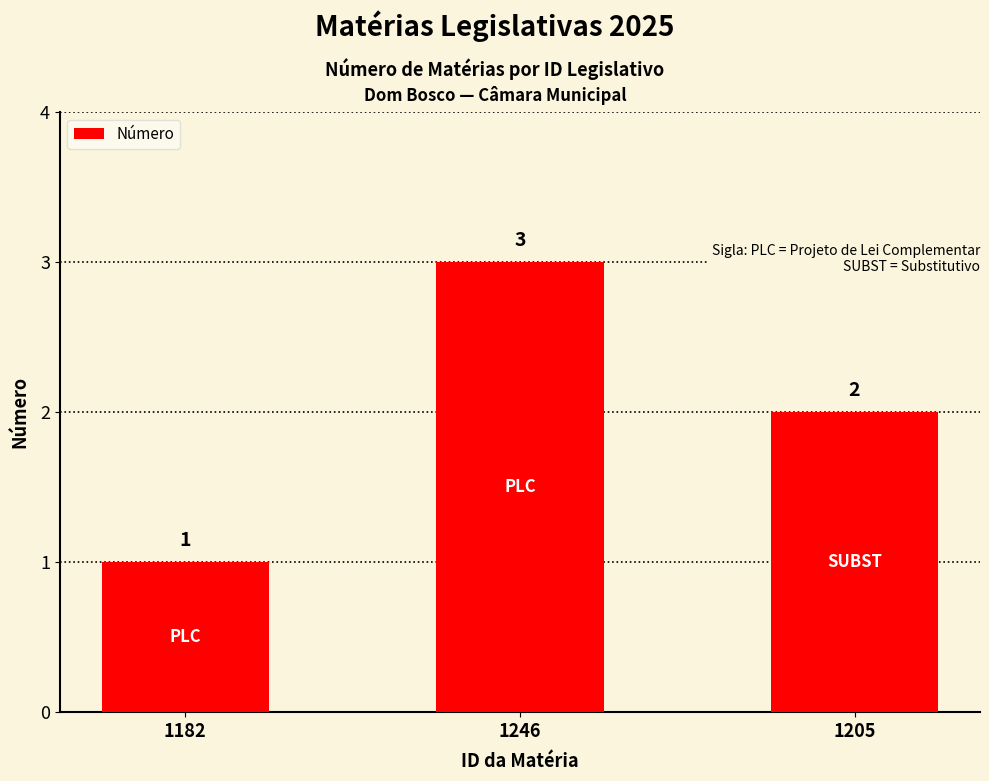

How many data points are less than 2?

1